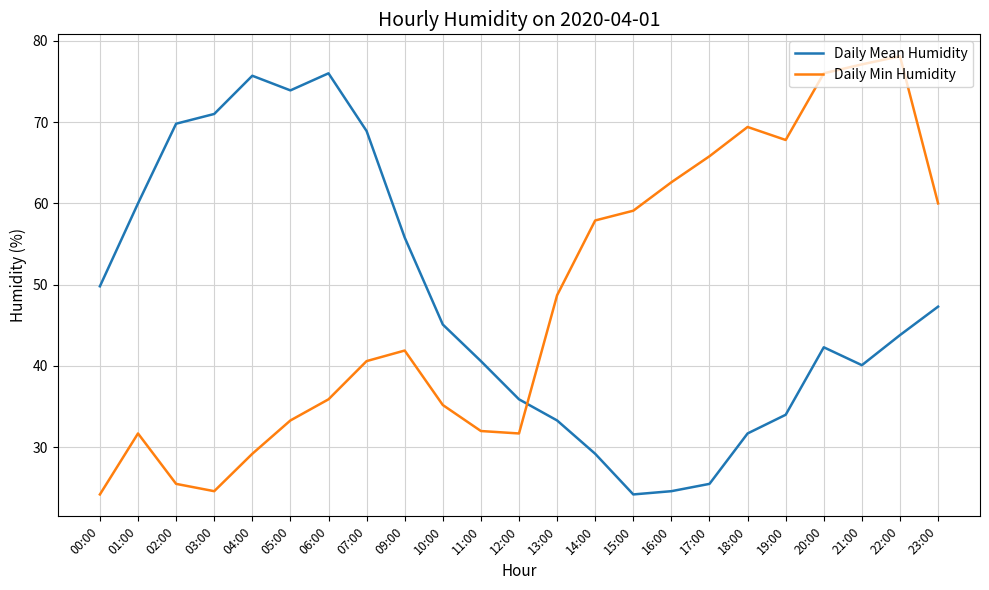

What position from the right is 17:00?

7